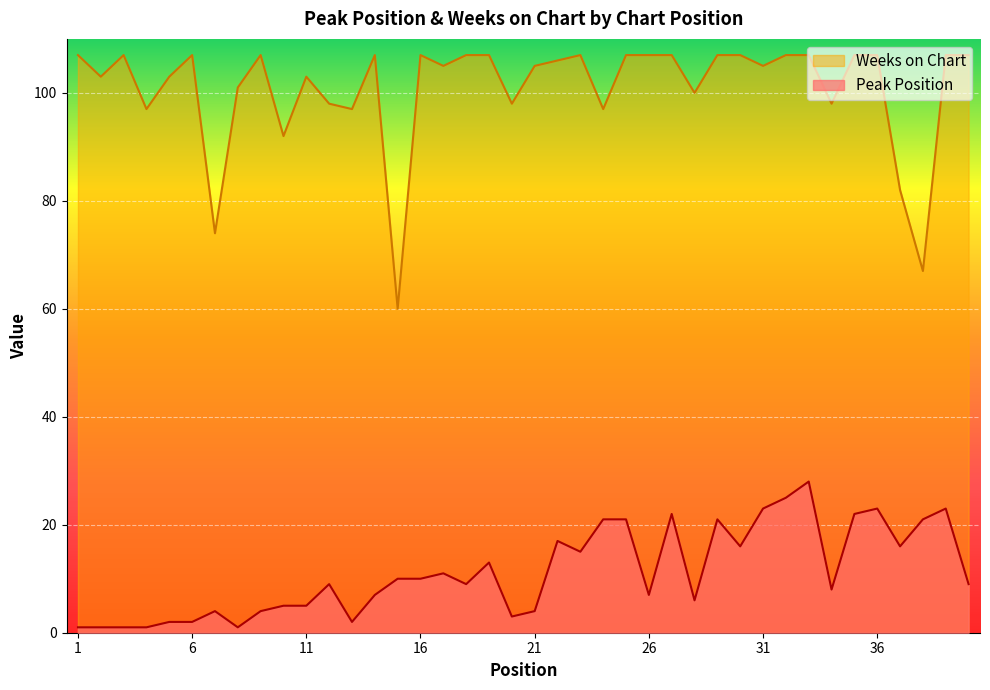

Reading right to left, list all the values displayed in this chart.

Peak Position: 9	23	21	16	23	22	8	28	25	23	16	21	6	22	7	21	21	15	17	4	3	13	9	11	10	10	7	2	9	5	5	4	1	4	2	2	1	1	1	1
Weeks on Chart: 107	107	67	82	107	107	98	107	107	105	107	107	100	107	107	107	97	107	106	105	98	107	107	105	107	60	107	97	98	103	92	107	101	74	107	103	97	107	103	107